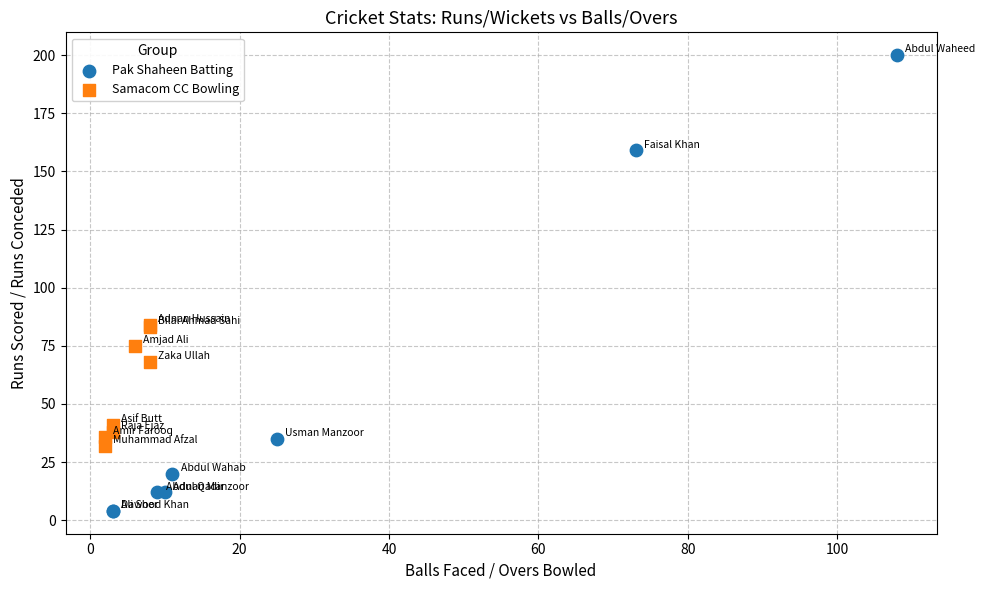

Which series contains the highest Y value?

Pak Shaheen Batting